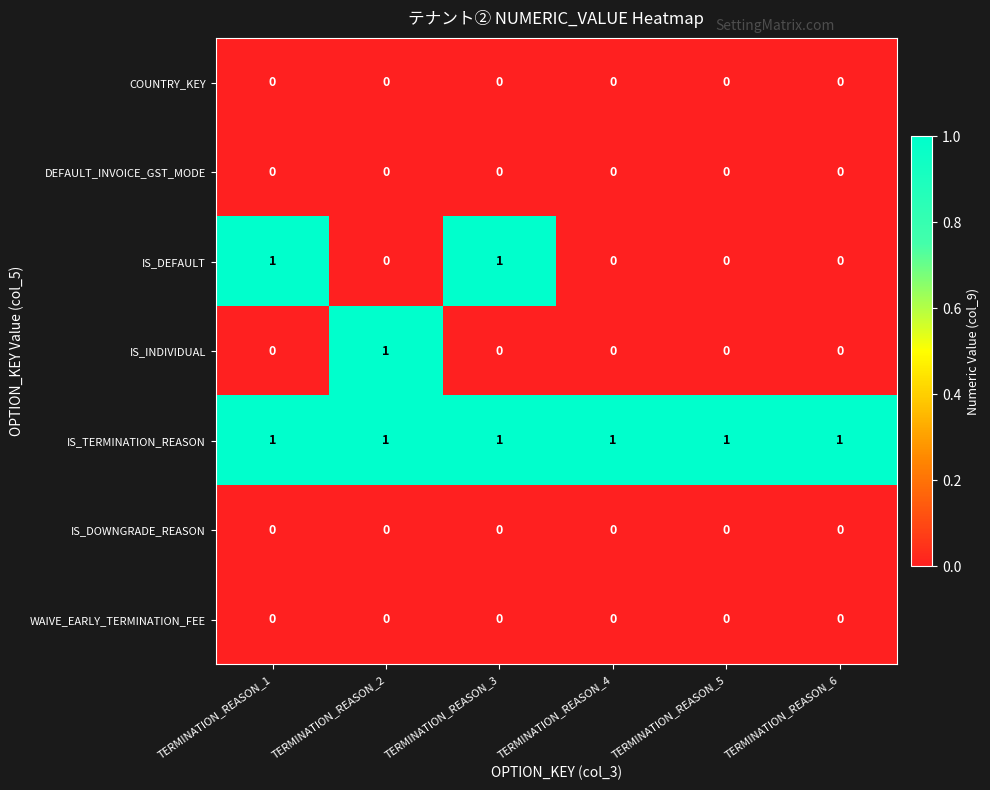

At which label does IS_INDIVIDUAL reach its peak?

TERMINATION_REASON_2